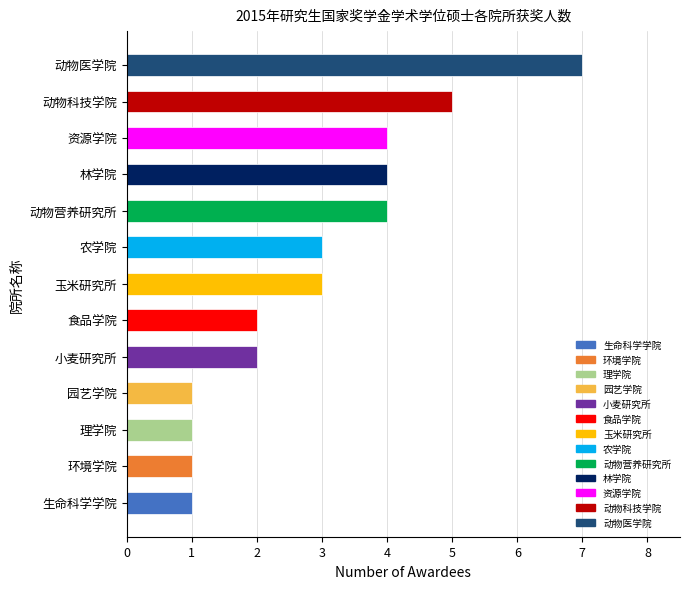

The chart shows a value of 7 at 资源学院. True or false?

False